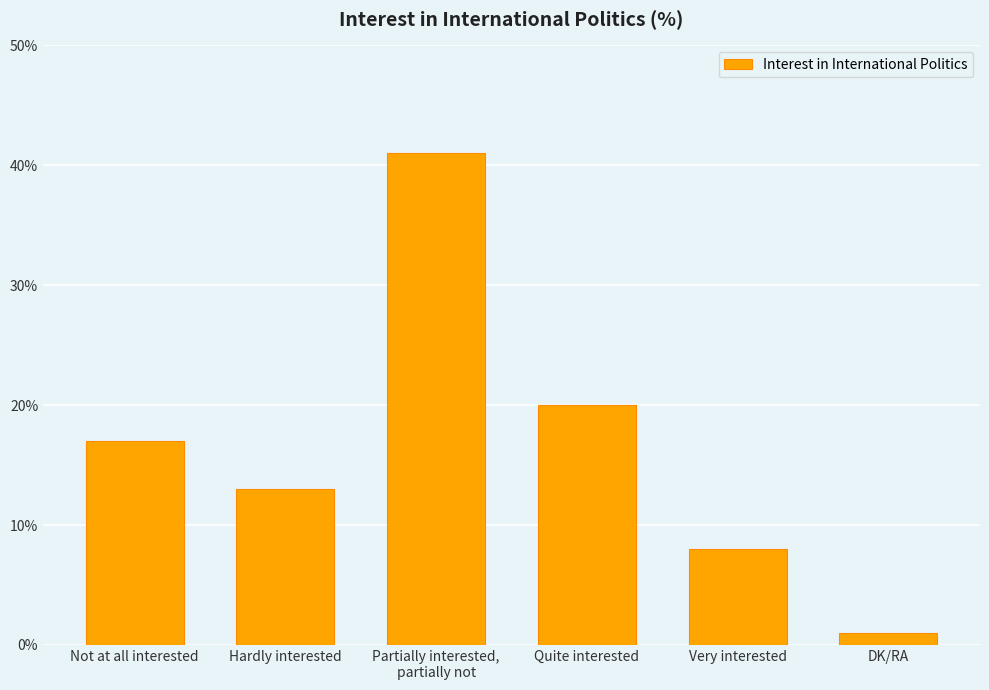

Which label corresponds to the smallest value in the chart?

DK/RA